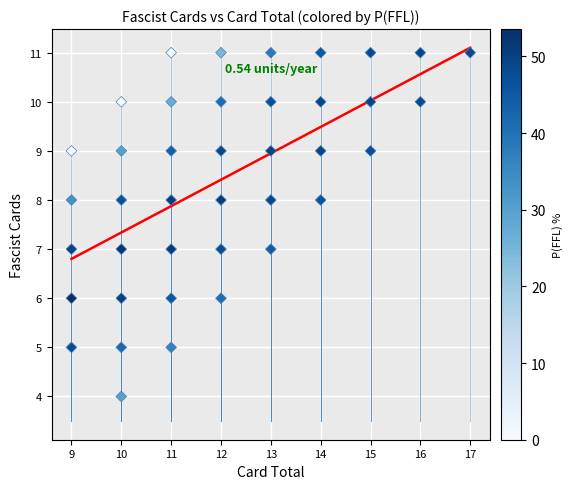

What is the range of Y values (max minus min)?

7